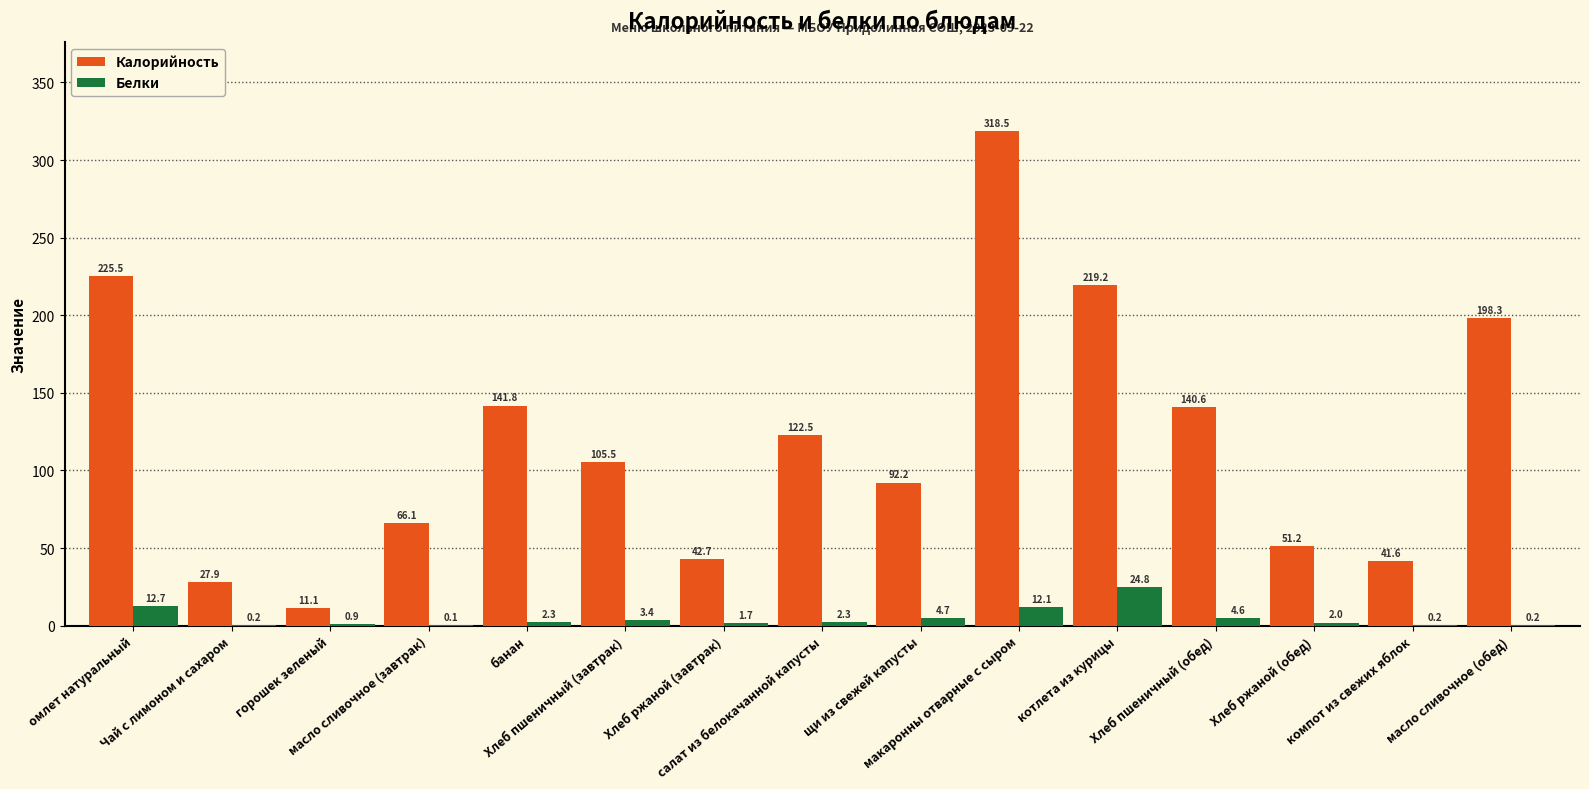

Count the number of data series in this chart.

2